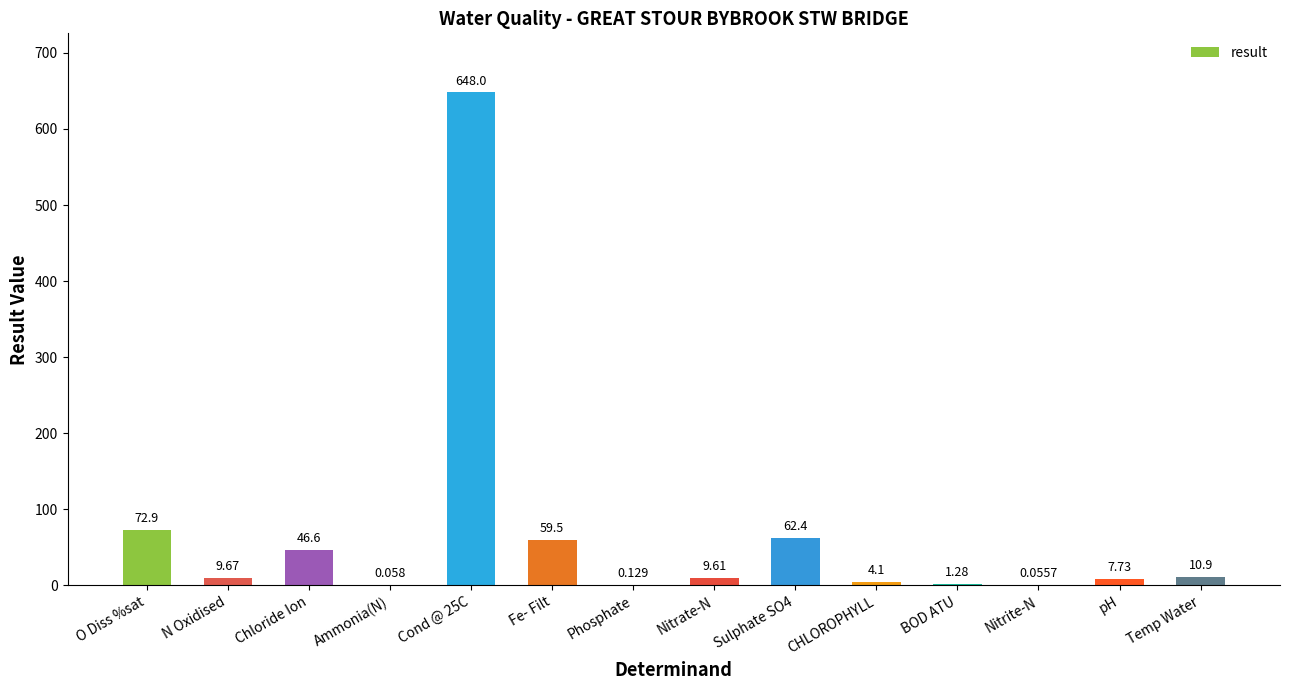

Between Fe- Filt and Ammonia(N), which is larger?

Fe- Filt